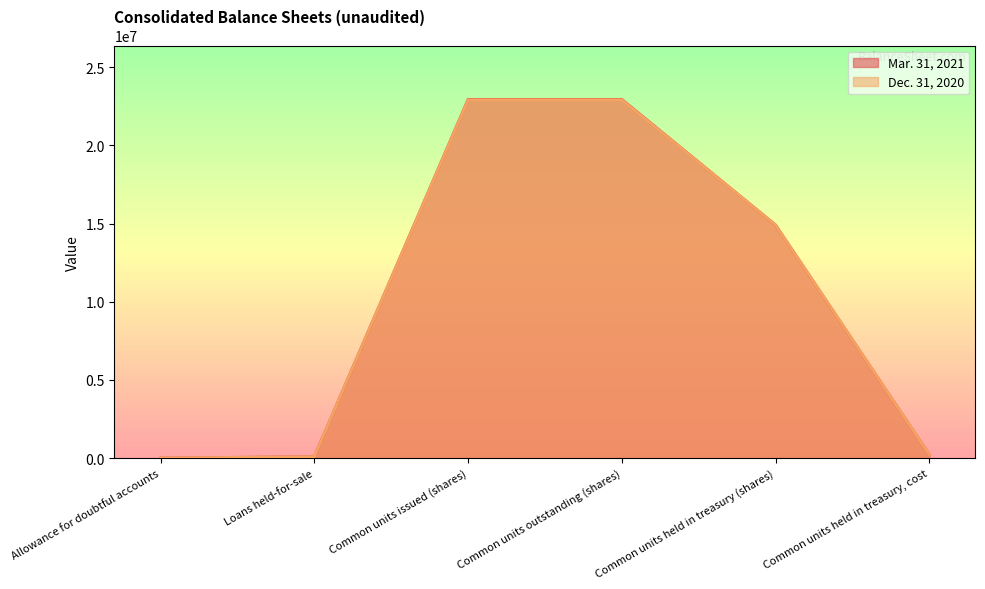

After their last crossing, which series has the higher values: Dec. 31, 2020 or Mar. 31, 2021?

Mar. 31, 2021